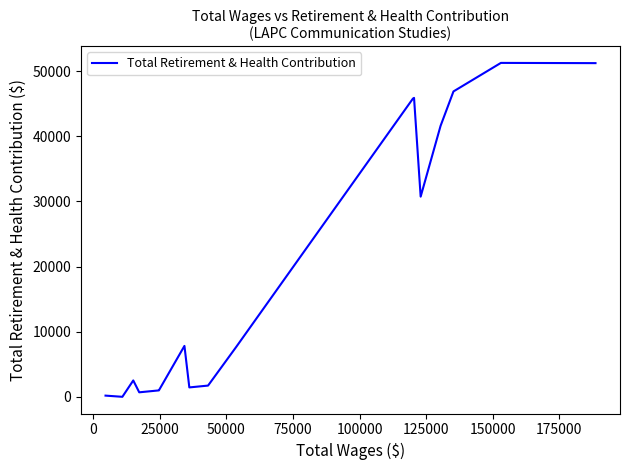

What is the greatest value displayed?

51283